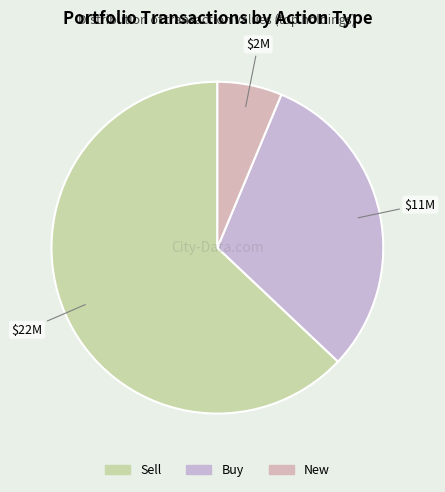

Count the number of slices in the pie.

3